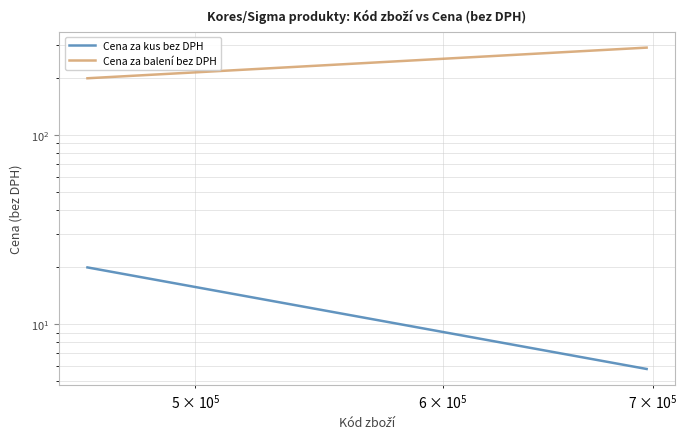

What is the sum of all Cena za kus bez DPH values?

25.7